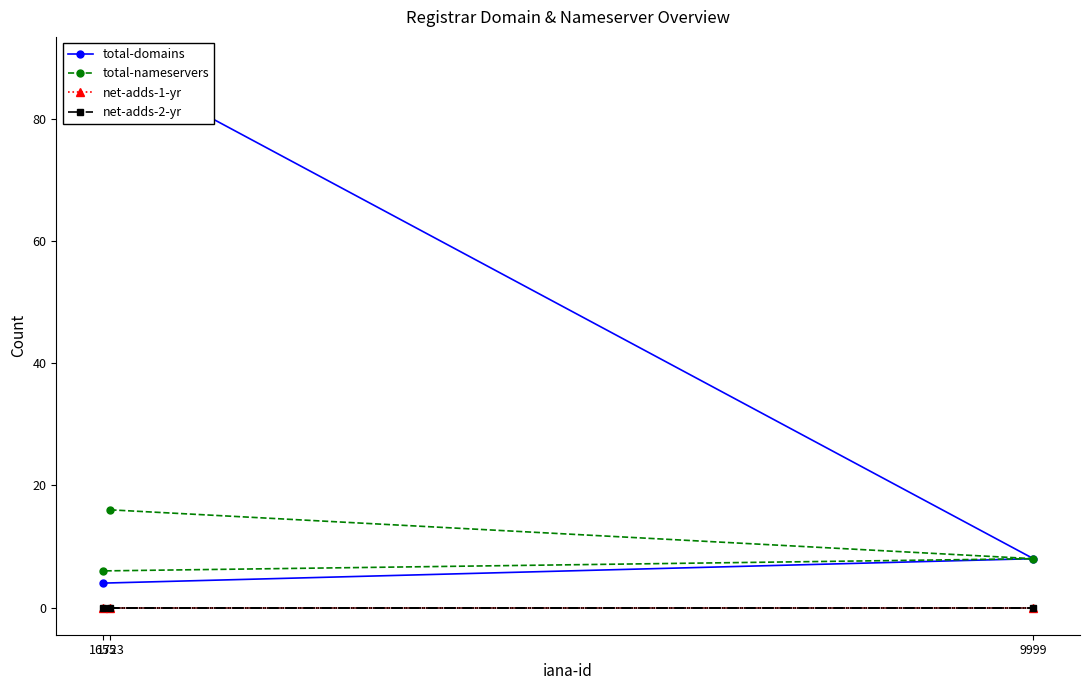

What is the difference between the total-nameservers values at 1723 and 9999?

8